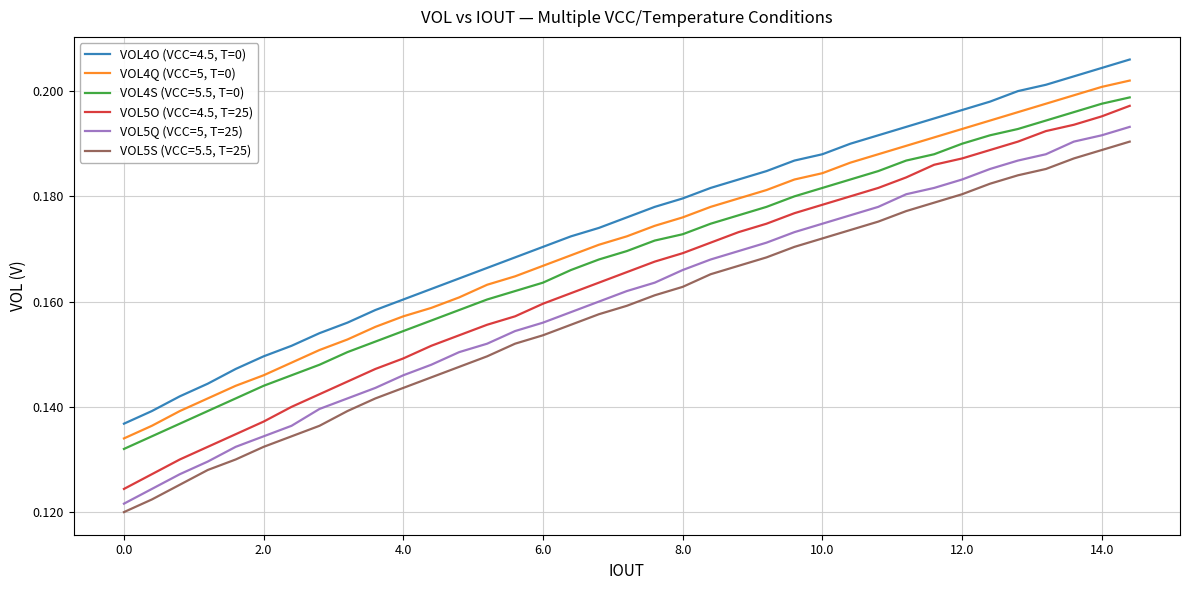

At how many categories does at least one series exceed 0?

37